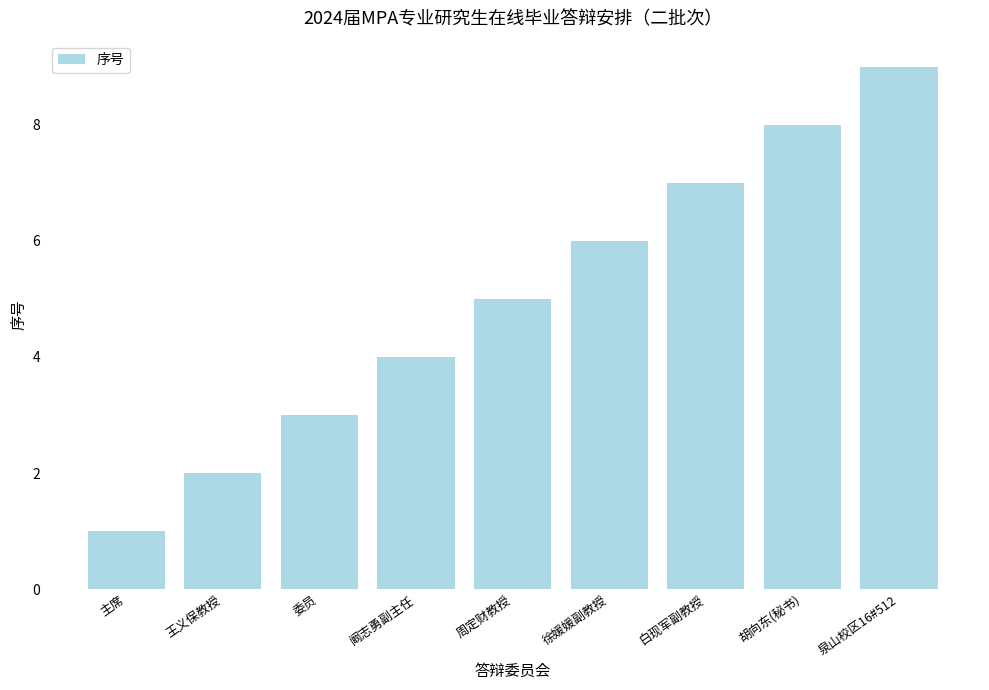

Count the values in the range 3 to 7.

5